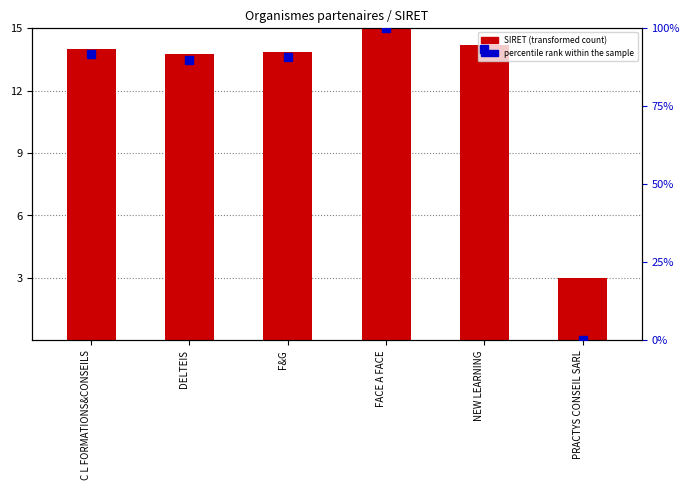

Is the value of SIRET (scaled) at F&G greater than the value of percentile rank within the sample at C L FORMATIONS&CONSEILS?

No